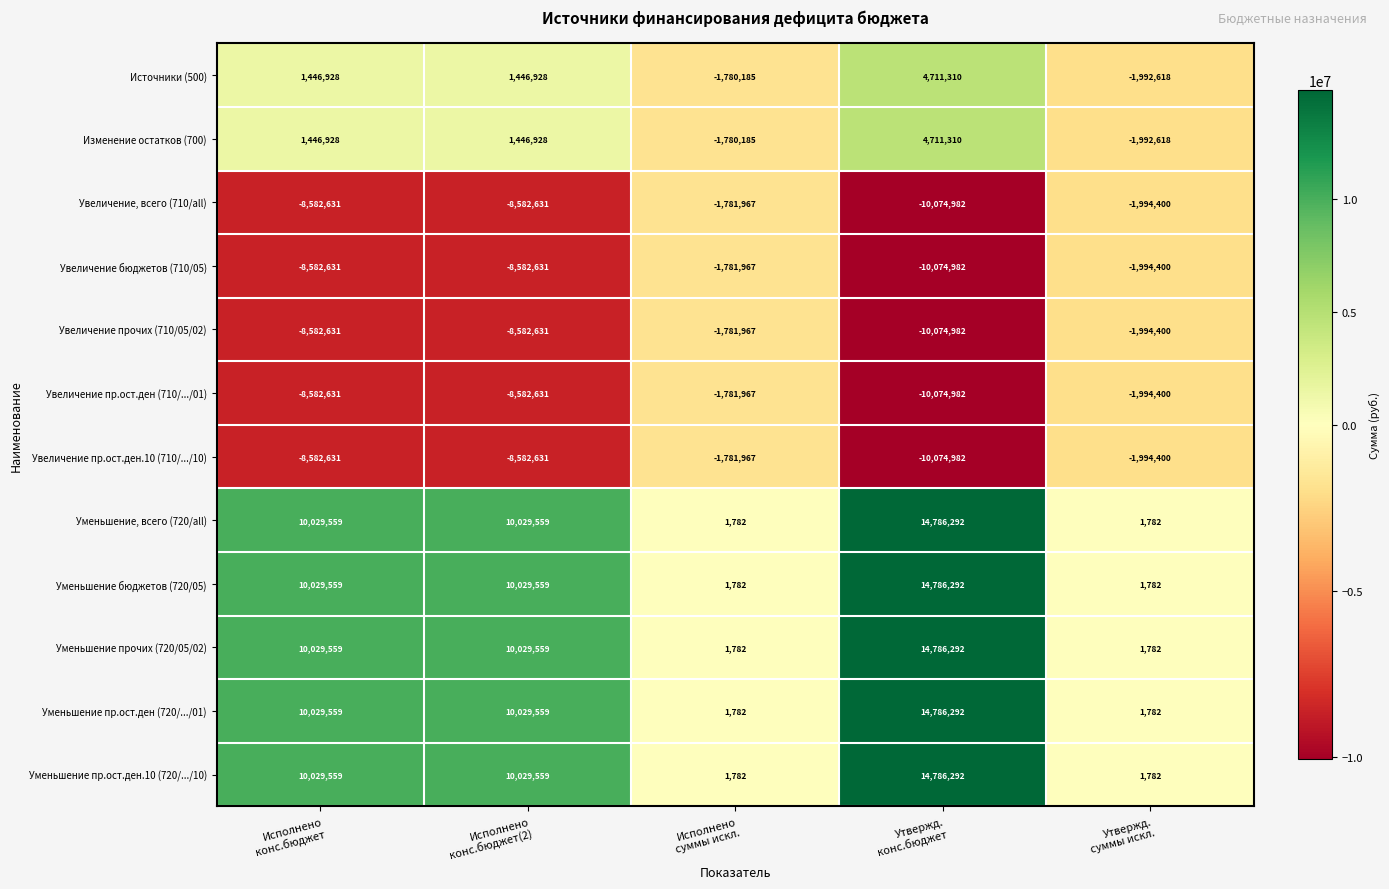

What is the maximum value shown in the chart?

14786292